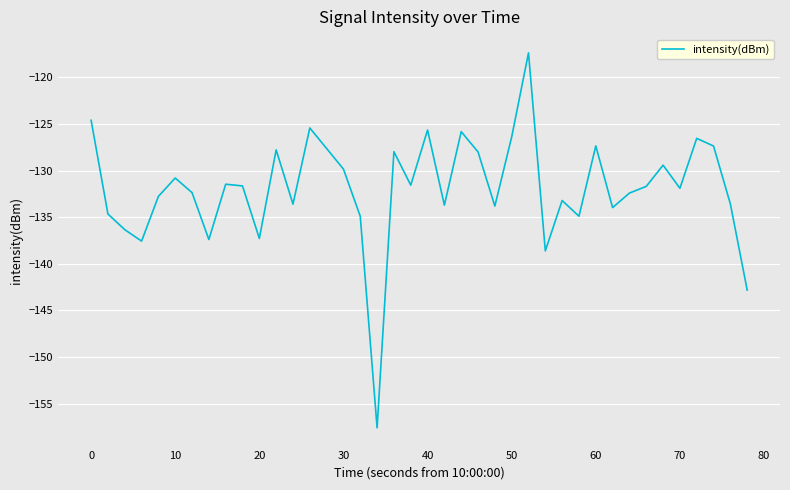

What is the smallest value displayed?

-157.6